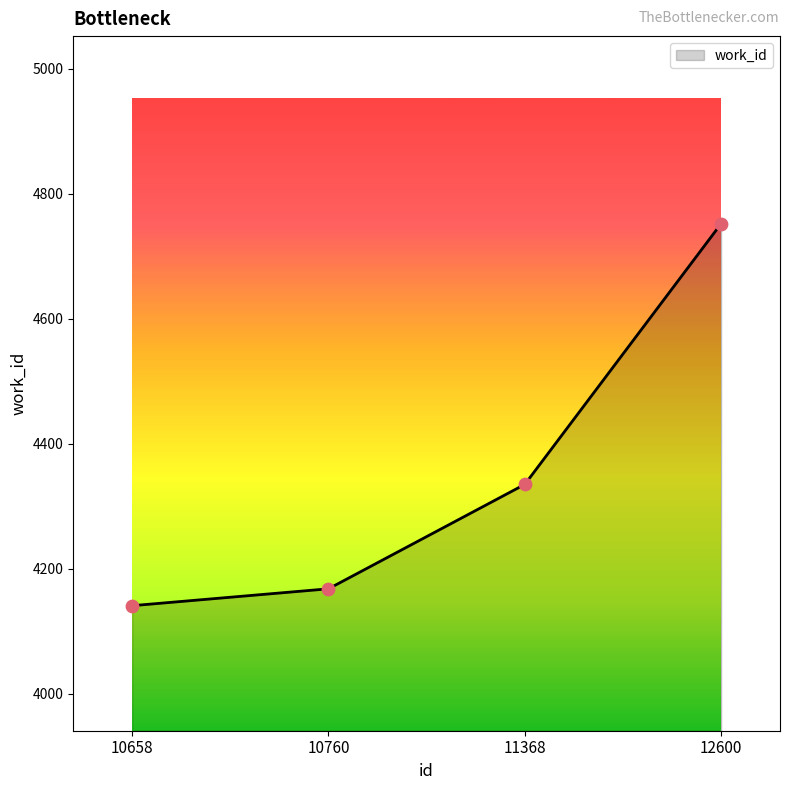

What is the change in value from 10658 to 11368?

+194